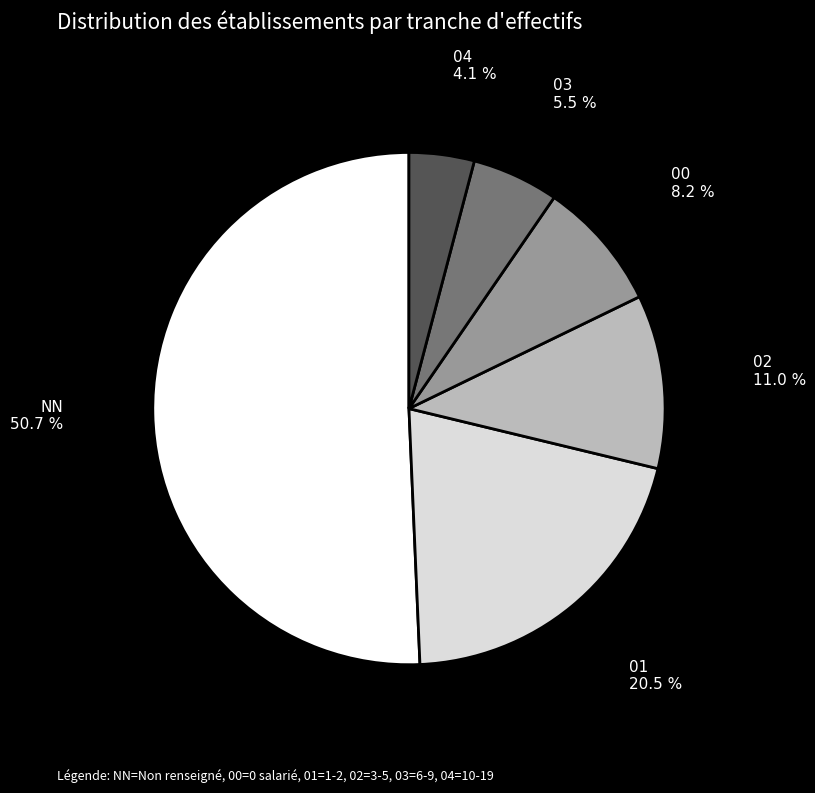

To the nearest percent, what is the combined percentage of 01 and 03?

26%